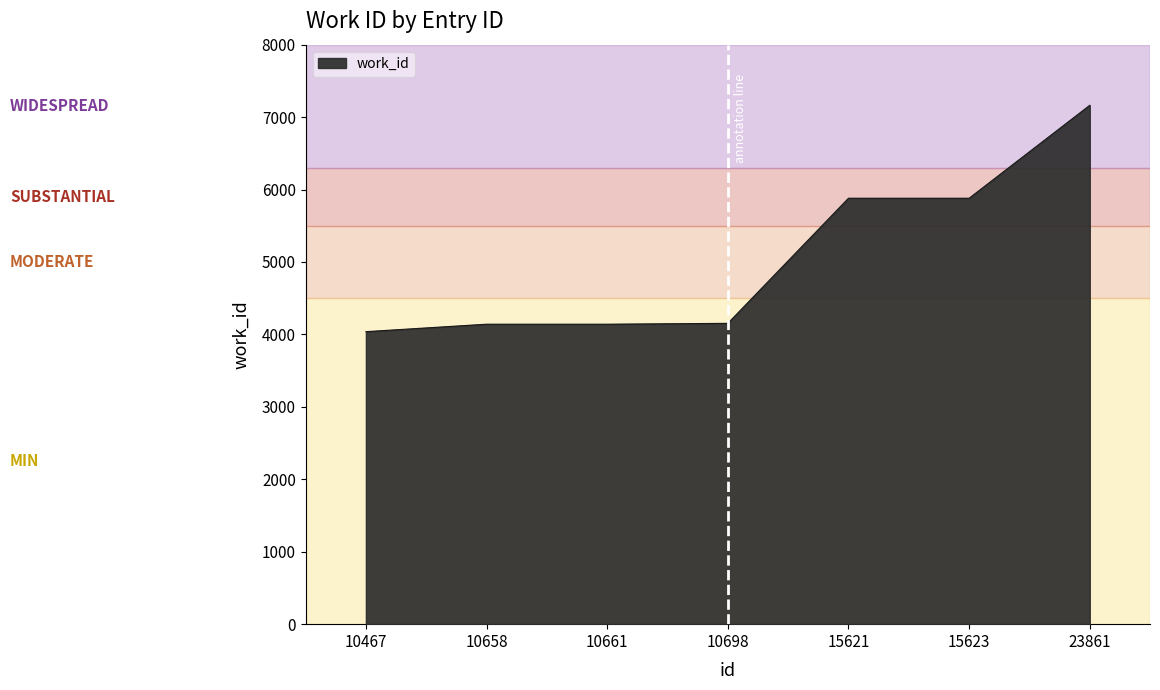

Does the chart have visible grid lines?

No